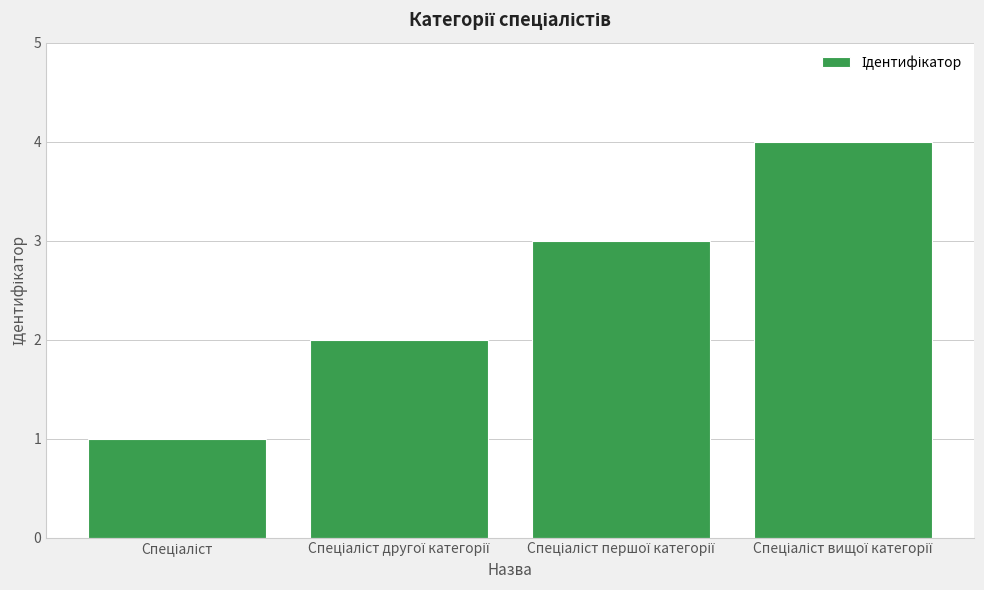

What is the maximum value shown in the chart?

4